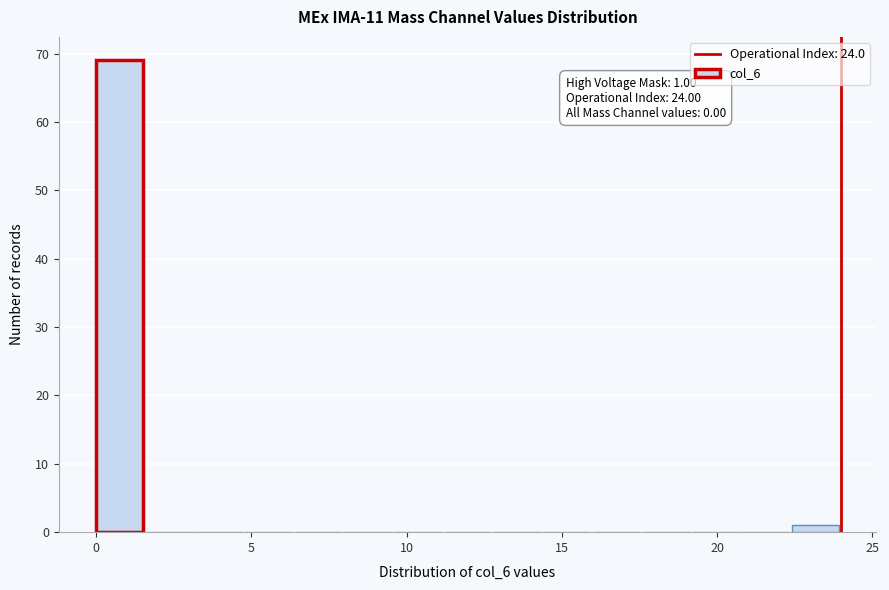

Around what value on the x-axis is the tallest bar? Give the approximate position of its centre, as read against the axis.

1.0